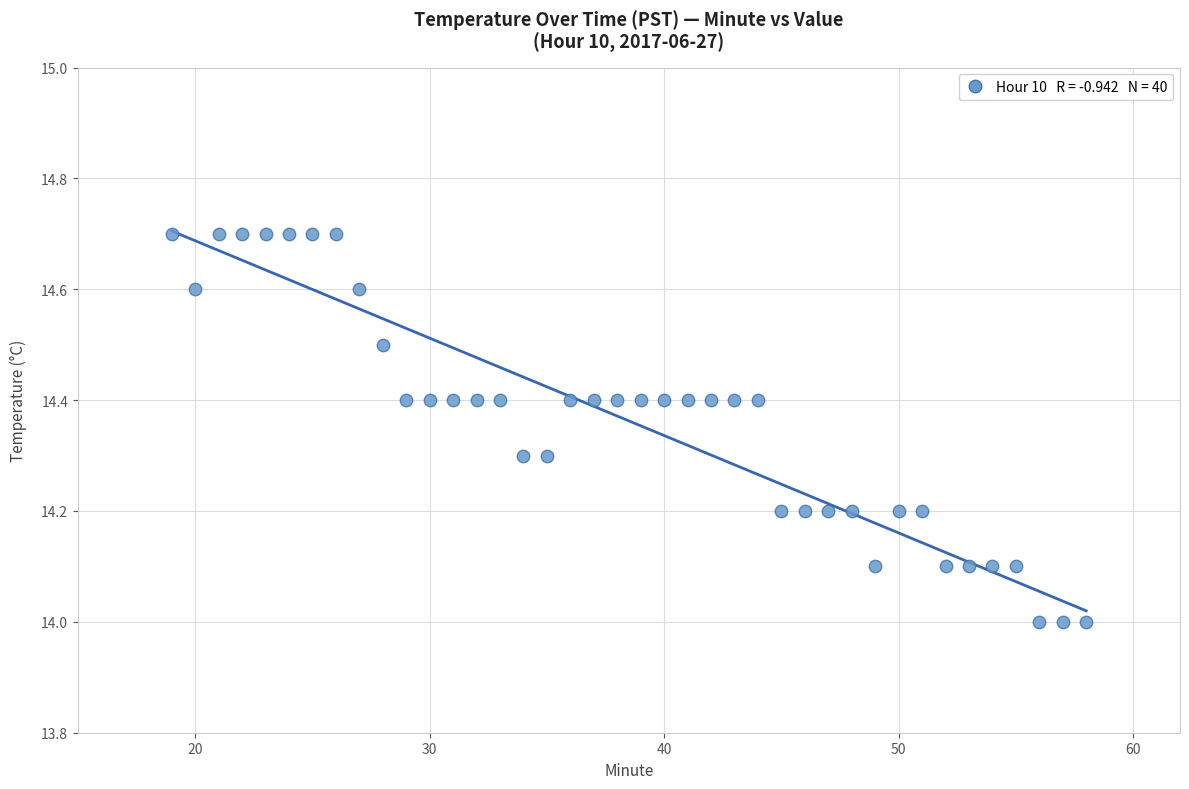

What is the range of X values (max minus min)?

39.0